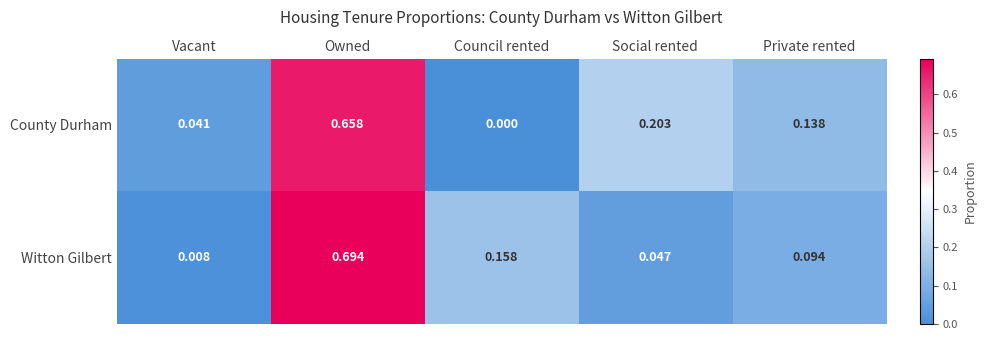

List the series in order of their overall mean, lowest first.

Witton Gilbert, County Durham